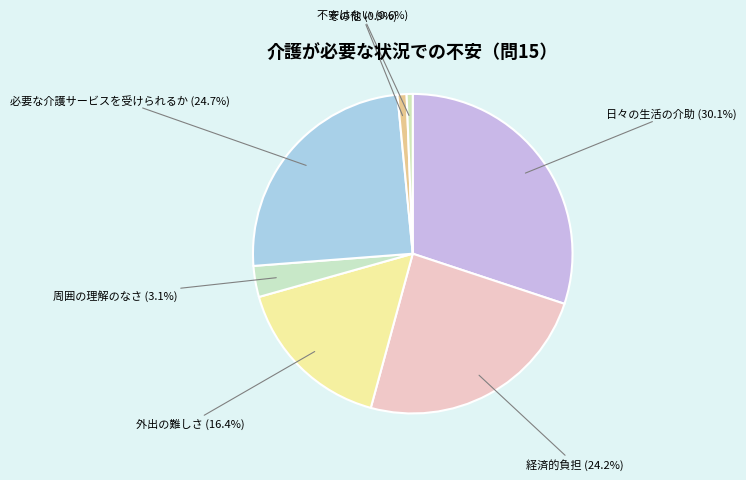

Rank the categories by value from lowest to highest.

不安はない, その他, 周囲の理解のなさ, 外出の難しさ, 経済的負担, 必要な介護サービスを受けられるか, 日々の生活の介助